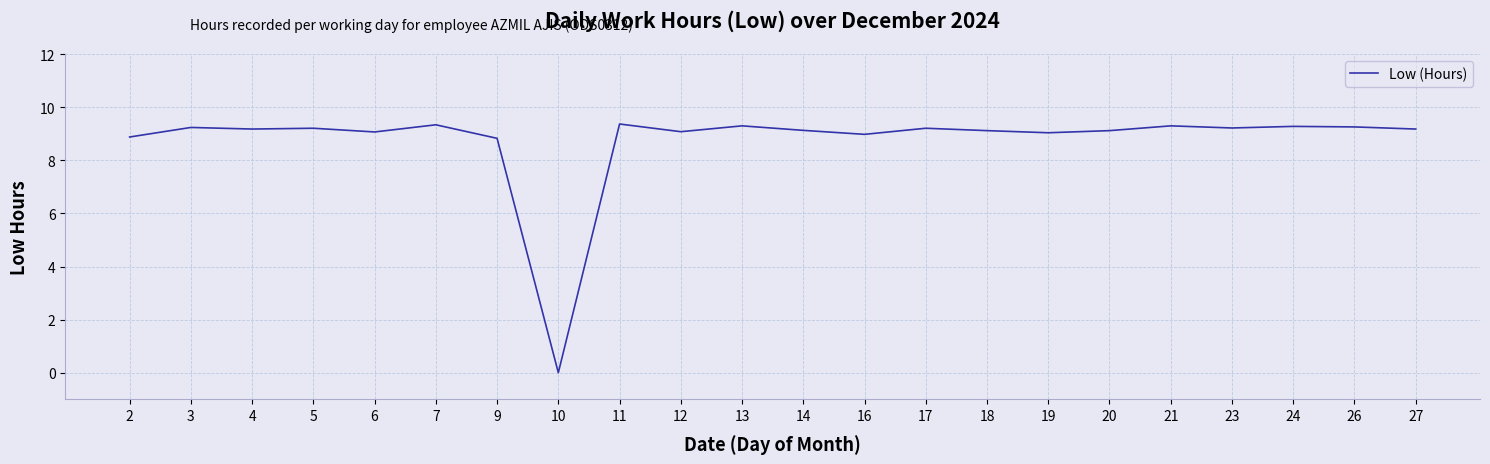

What is the greatest value displayed?

9.4